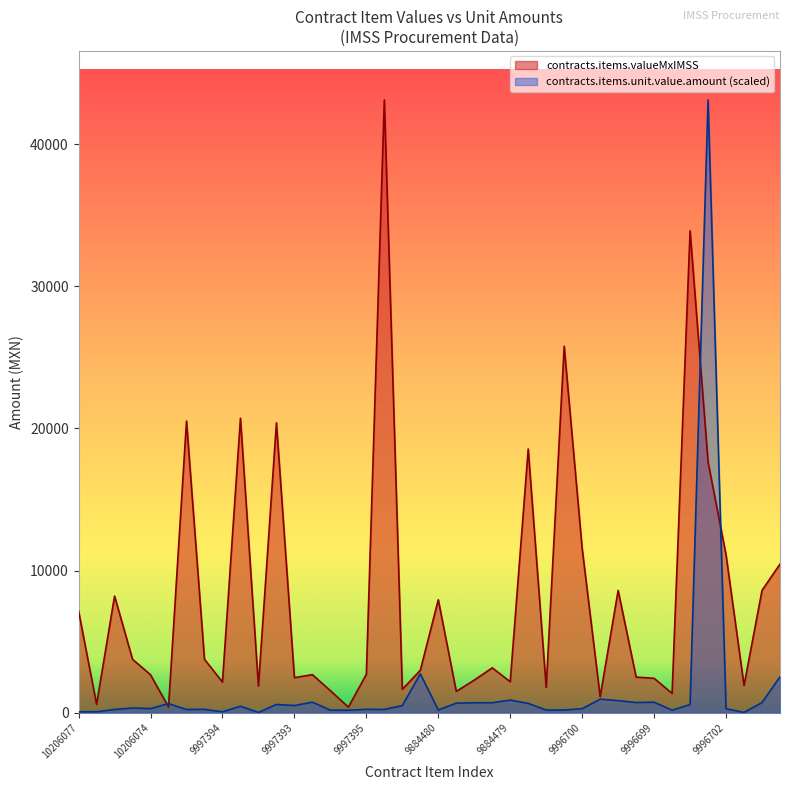

At which category is the sum across all series the highest?

9884487